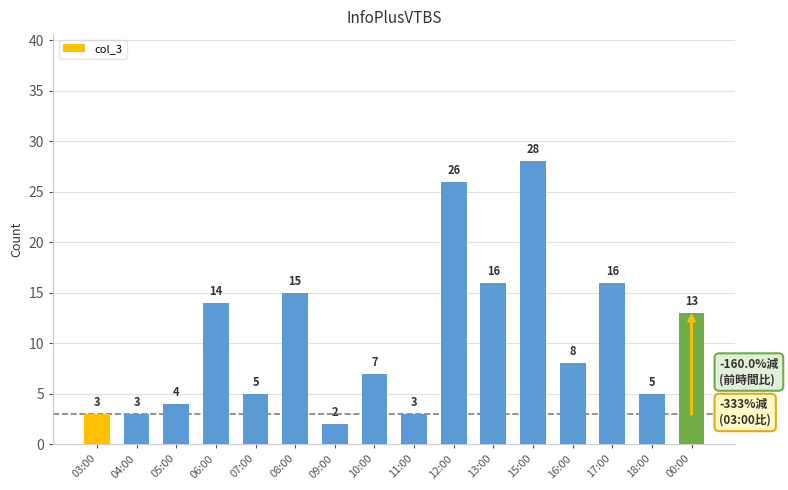

What is the difference between the values at 13:00 and 10:00?

9